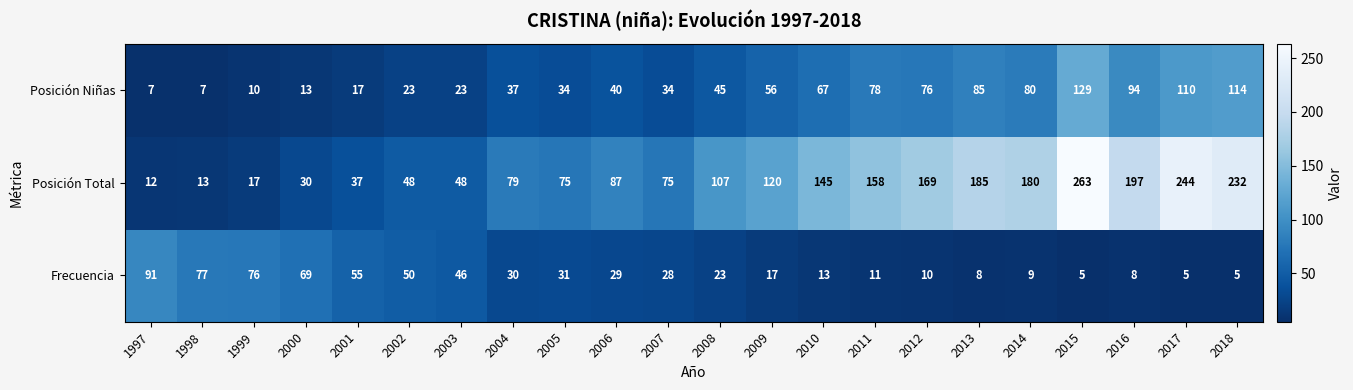

What is the minimum value for Posición Total?

12